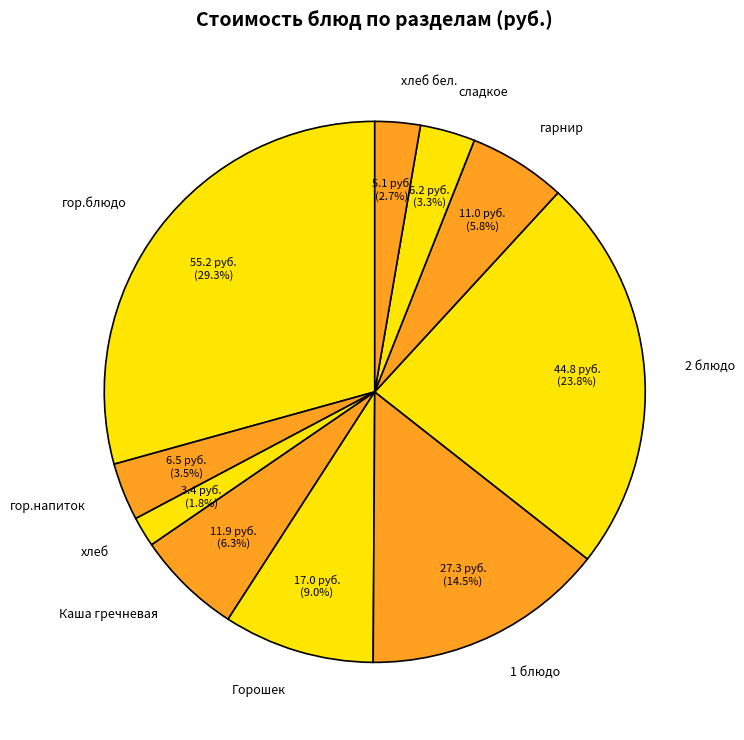

Between Горошек and хлеб бел., which is larger?

Горошек